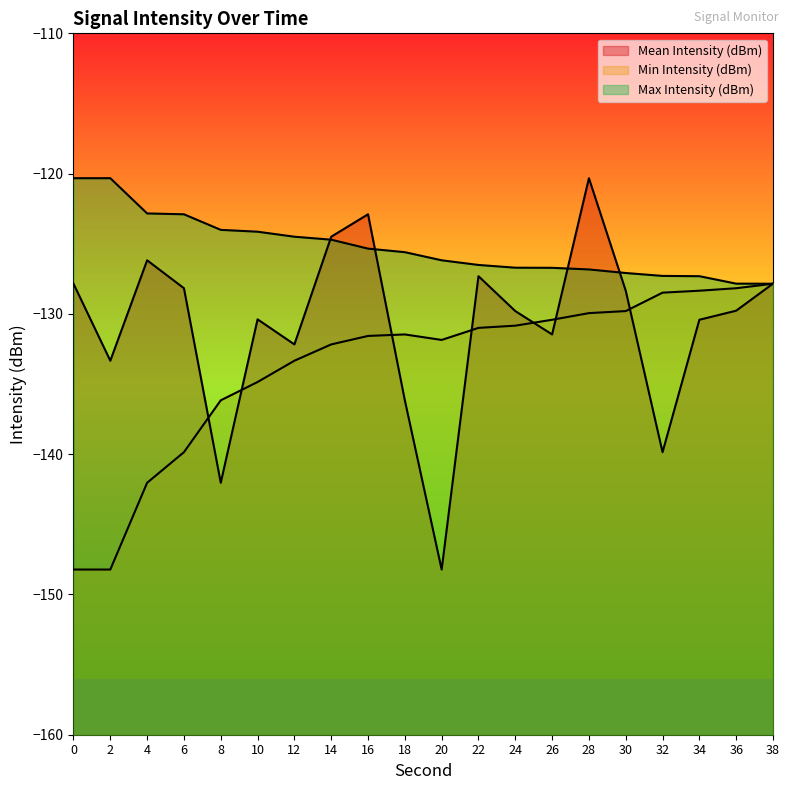

Between which two adjacent categories do Mean Intensity (dBm) and Min Intensity (dBm) first intersect?

6 and 8